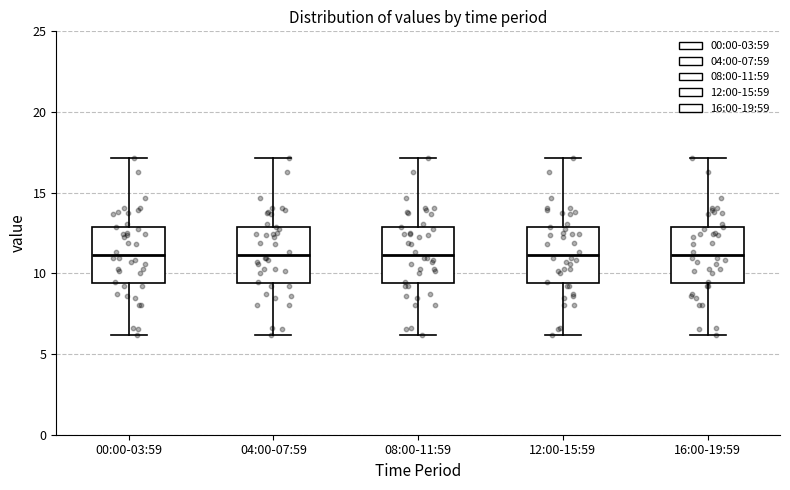

Reading left to right, read every box against the y-axis: the position of its median line, the range the box covers, and the ends of its whiskers. The values are not printed on the chart, so give them approximately, as read against the axis.

00:00-03:59: median 11.0, box 9.5 to 13.0, whiskers 6.0 to 17.0
04:00-07:59: median 11.0, box 9.5 to 13.0, whiskers 6.0 to 17.0
08:00-11:59: median 11.0, box 9.5 to 13.0, whiskers 6.0 to 17.0
12:00-15:59: median 11.0, box 9.5 to 13.0, whiskers 6.0 to 17.0
16:00-19:59: median 11.0, box 9.5 to 13.0, whiskers 6.0 to 17.0